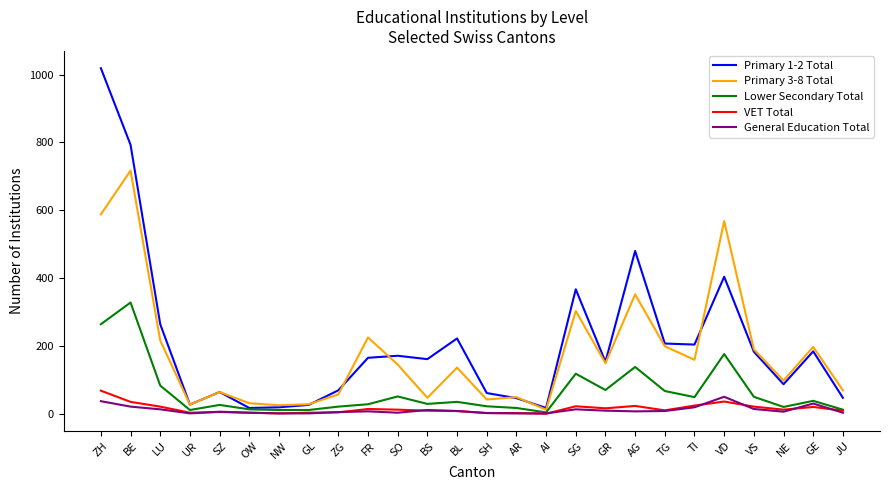

Which series has the largest total across all categories?

Primary 1-2 Total